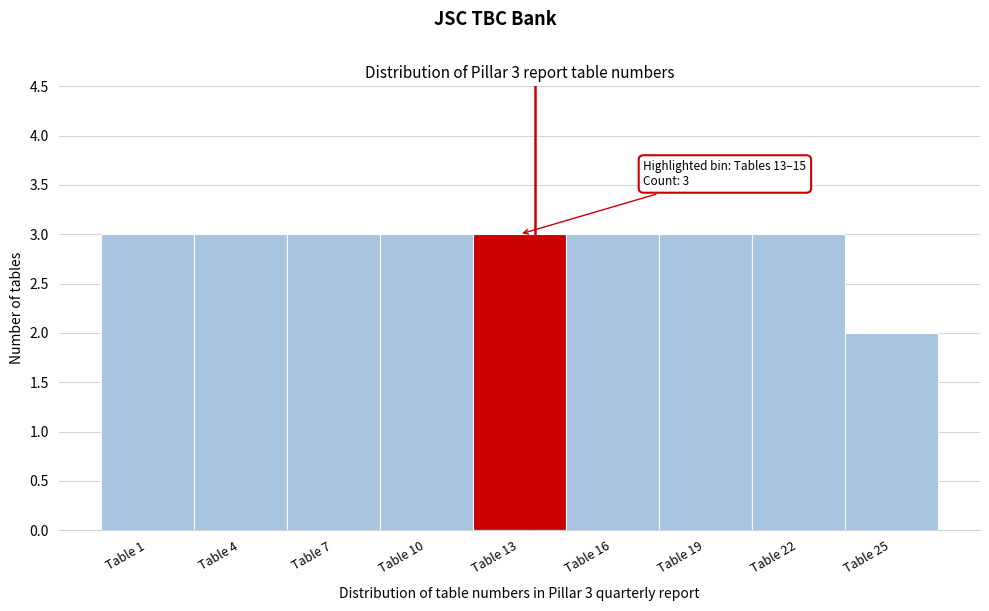

Reading left to right, list all the values displayed in this chart.

Table 1=3	Table 4=3	Table 7=3	Table 10=3	Table 13=3	Table 16=3	Table 19=3	Table 22=3	Table 25=2